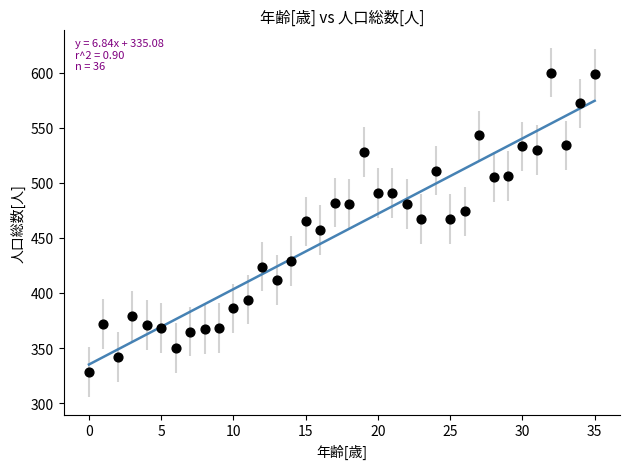

What is the range of Y values (max minus min)?

272